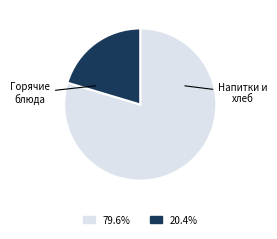

How many slices are in this pie chart?

2